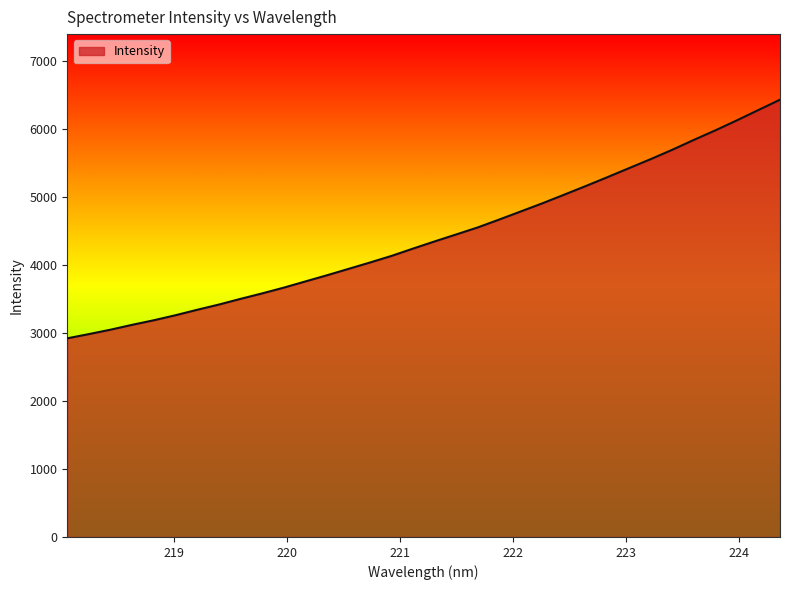

What is the smallest value displayed?

2920.5